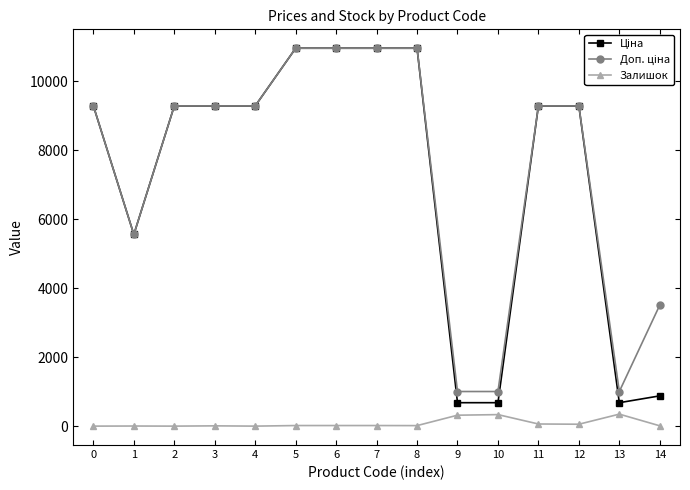

How many lines are shown in the chart?

3